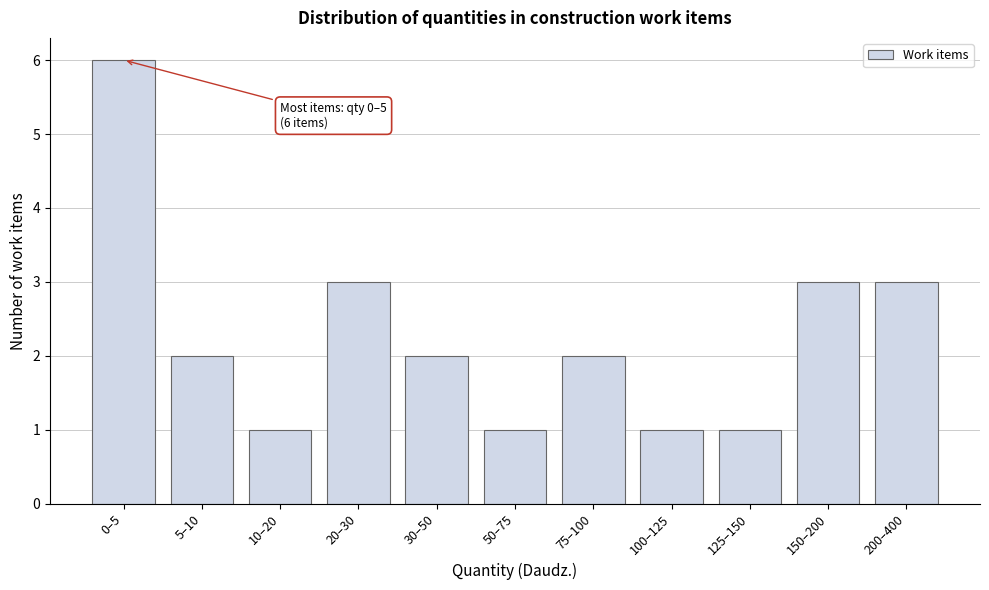

Reading right to left, extract all data points from this chart.

3	3	1	1	2	1	2	3	1	2	6